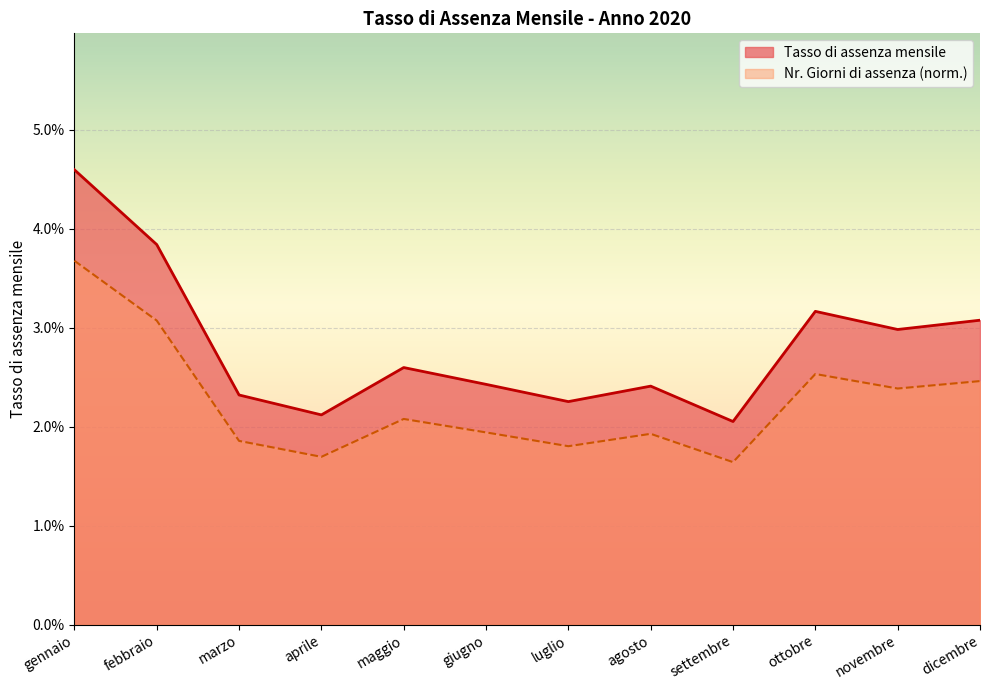

Rank the series by their maximum value, from highest to lowest.

Tasso di assenza mensile, Nr. Giorni di assenza (norm.)